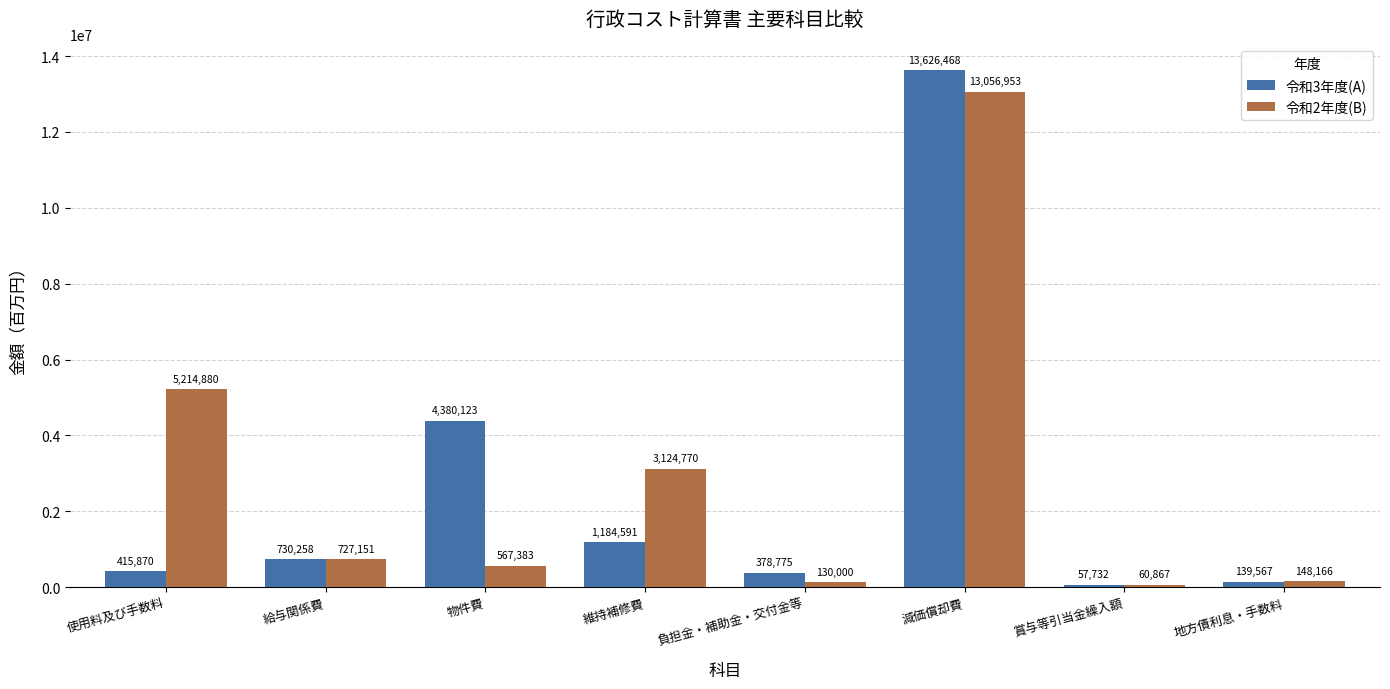

Which series has the largest range (max minus min)?

令和3年度(A)